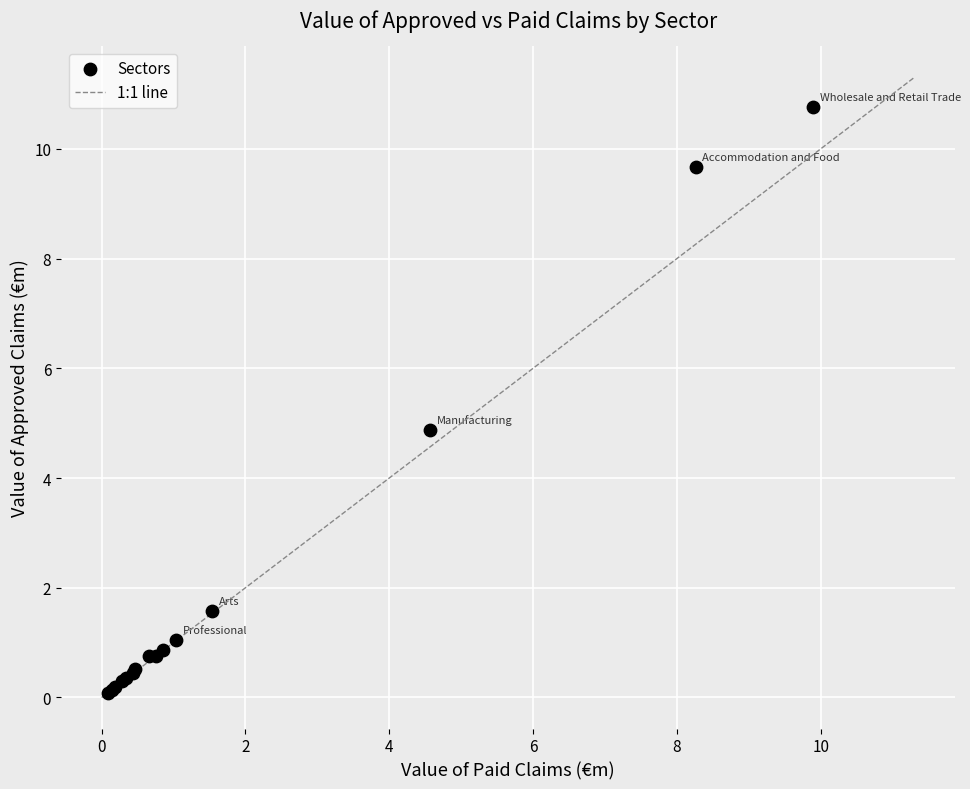

What Y value in the scatter plot is closest to 5?

4.9